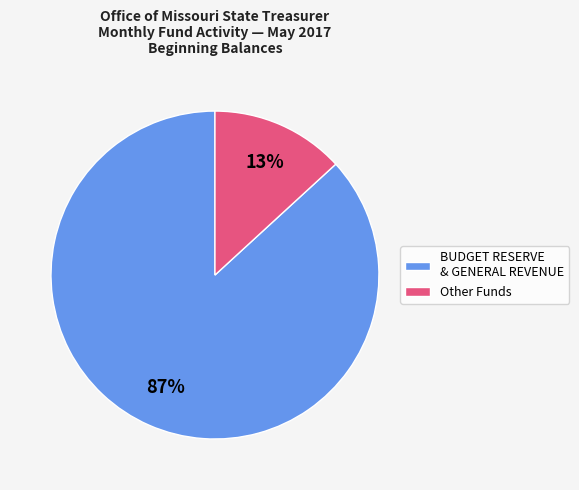

Does any single category account for the majority?

Yes